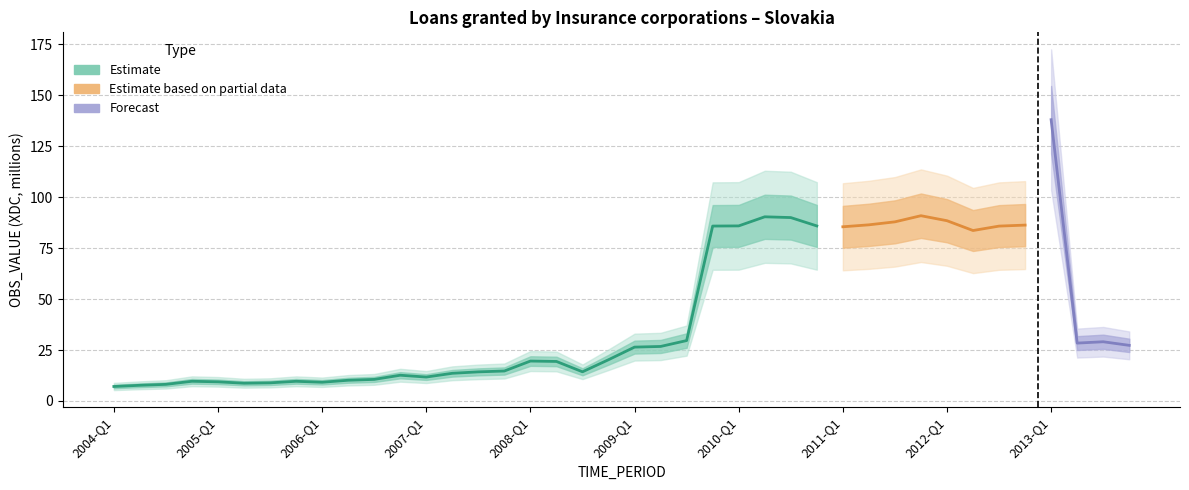

Rank the categories by value from highest to lowest.

2013-Q1, 2011-Q4, 2010-Q2, 2010-Q3, 2012-Q1, 2011-Q3, 2011-Q2, 2012-Q4, 2010-Q1, 2010-Q4, 2009-Q4, 2012-Q3, 2011-Q1, 2012-Q2, 2009-Q3, 2013-Q3, 2013-Q2, 2013-Q4, 2009-Q2, 2009-Q1, 2008-Q4, 2008-Q1, 2008-Q2, 2007-Q4, 2008-Q3, 2007-Q3, 2007-Q2, 2006-Q4, 2007-Q1, 2006-Q3, 2006-Q2, 2004-Q4, 2005-Q4, 2005-Q1, 2006-Q1, 2005-Q3, 2005-Q2, 2004-Q3, 2004-Q2, 2004-Q1